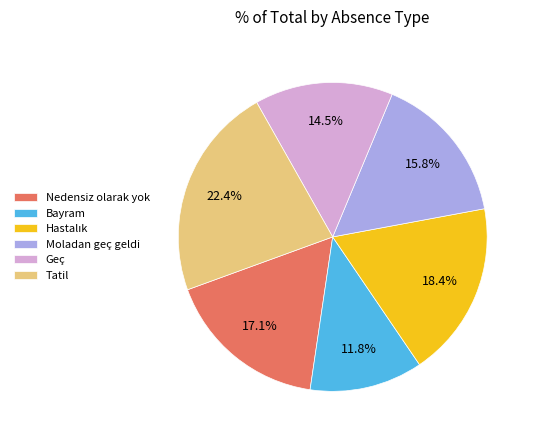

To the nearest percent, what is the difference between the largest and smallest slice percentages?

11%